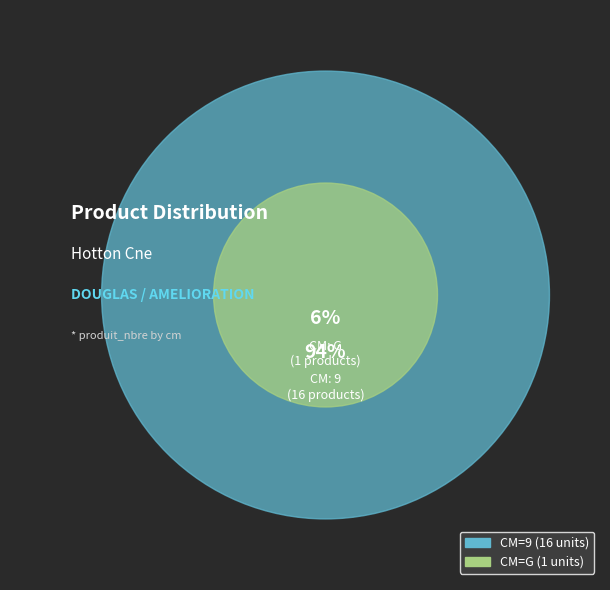

What is the change in value from 9 to G?

-15